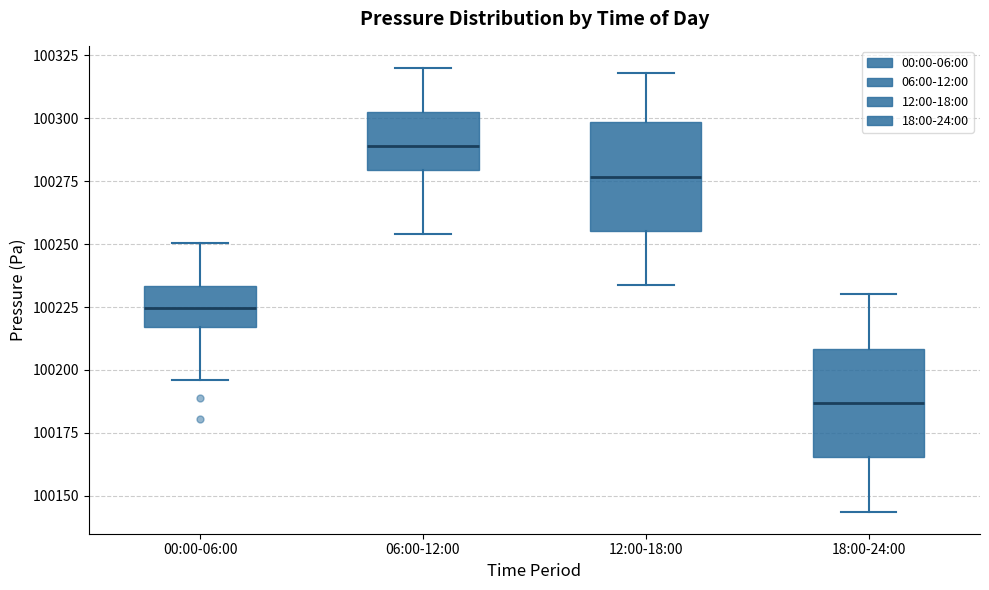

Where does the upper whisker of the box for 06:00-12:00 end on the y-axis? The values are not printed on the chart, so give them approximately, as read against the axis.

100320